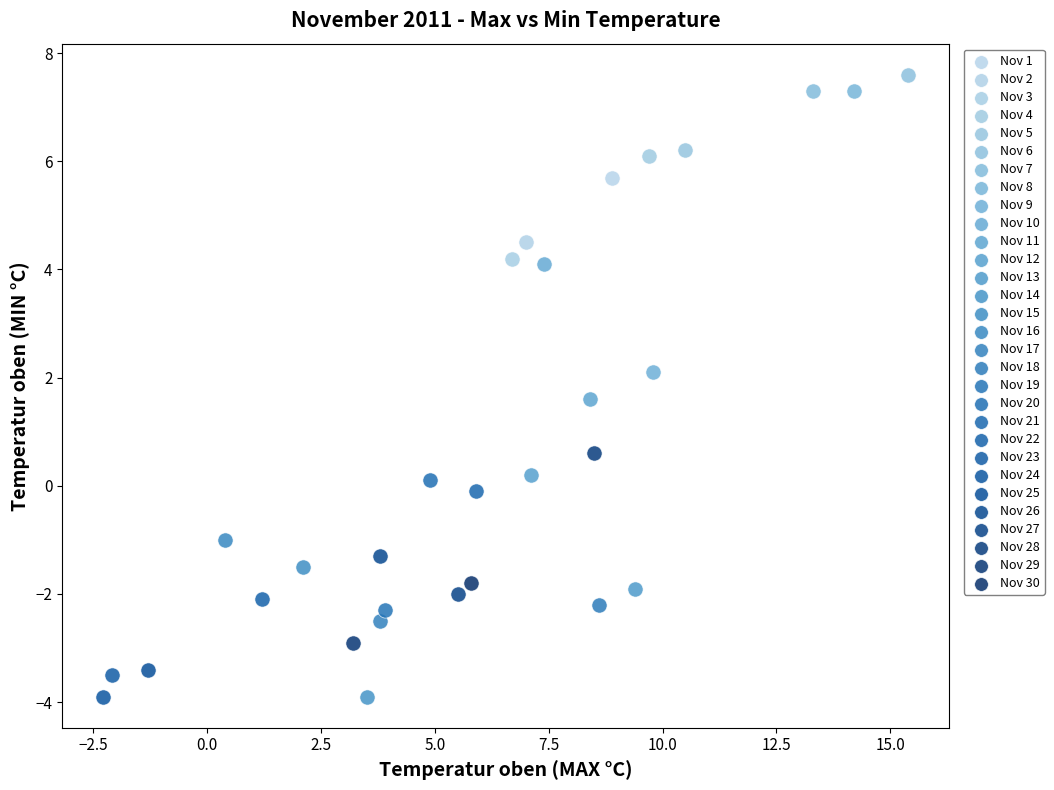

What are all the series names shown in the legend?

Nov 1, Nov 2, Nov 3, Nov 4, Nov 5, Nov 6, Nov 7, Nov 8, Nov 9, Nov 10, Nov 11, Nov 12, Nov 13, Nov 14, Nov 15, Nov 16, Nov 17, Nov 18, Nov 19, Nov 20, Nov 21, Nov 22, Nov 23, Nov 24, Nov 25, Nov 26, Nov 27, Nov 28, Nov 29, Nov 30